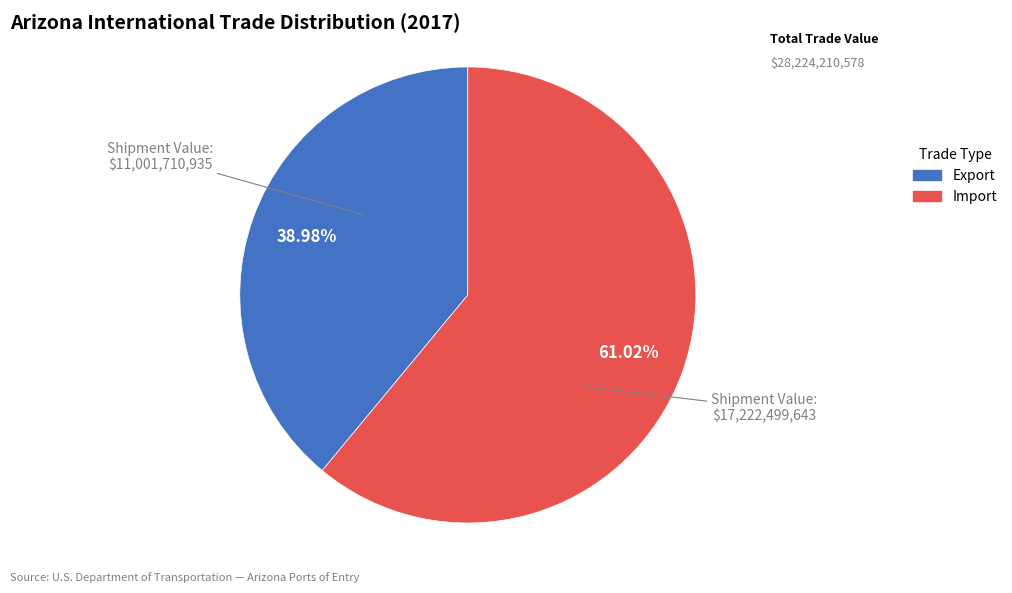

To the nearest percent, what is the difference between the largest and smallest slice percentages?

22%